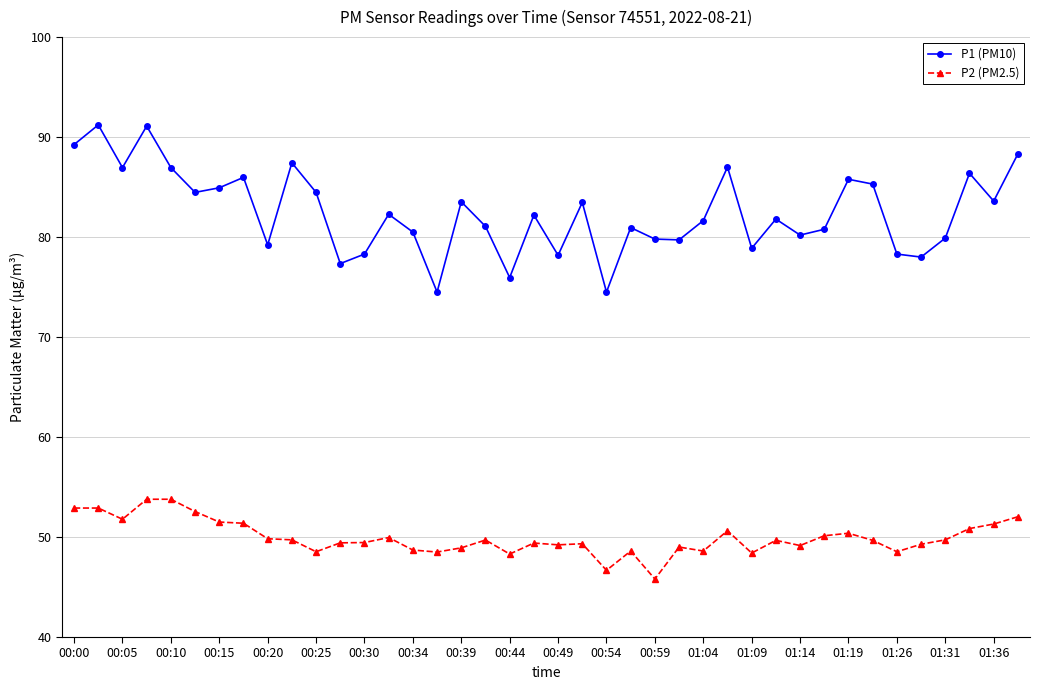

What is the greatest value displayed?

91.2